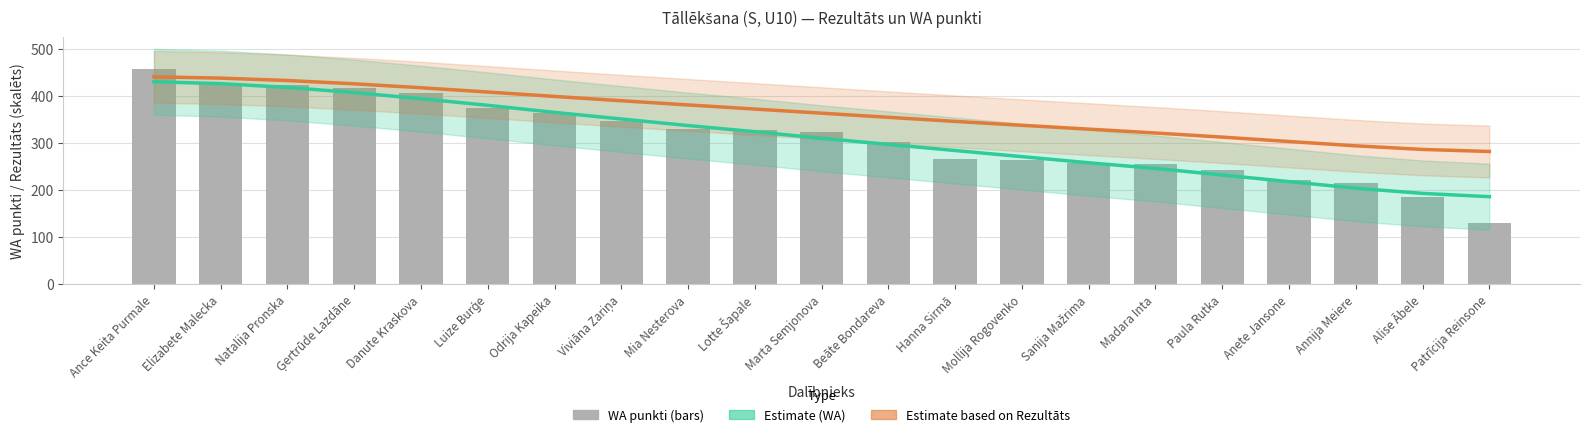

The value of WA punkti at Luize Burģe is 581.8. True or false?

False